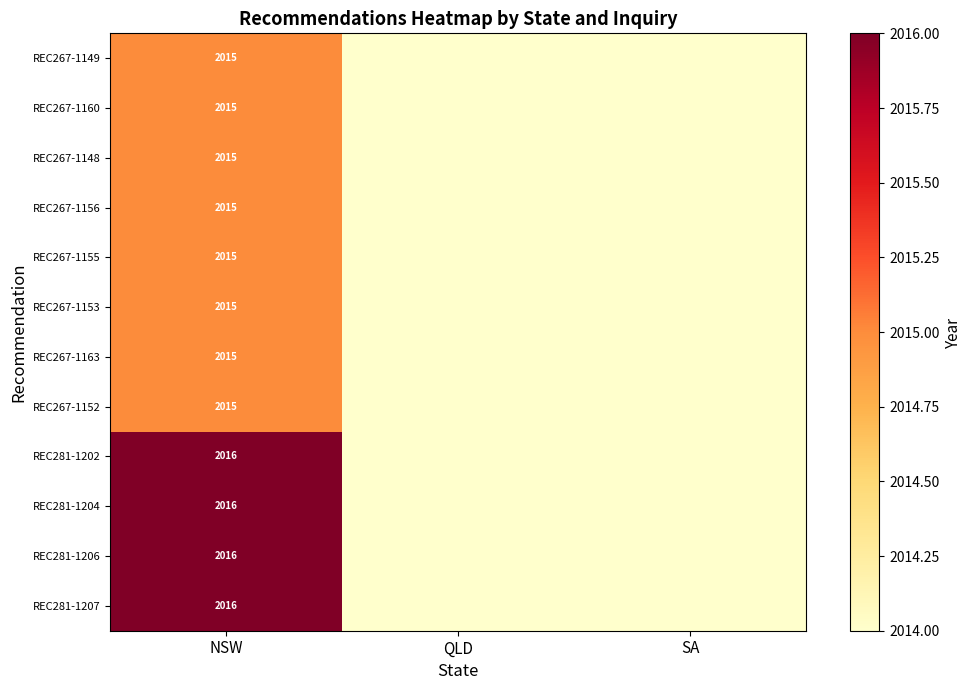

What is the difference between the highest and lowest values at NSW?

1